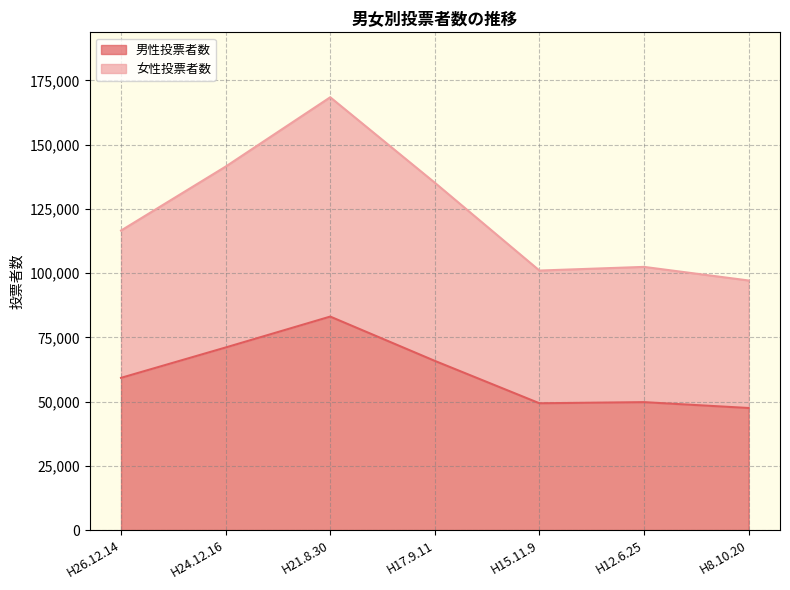

At which label does 女性投票者数 first exceed 116576?

H24.12.16